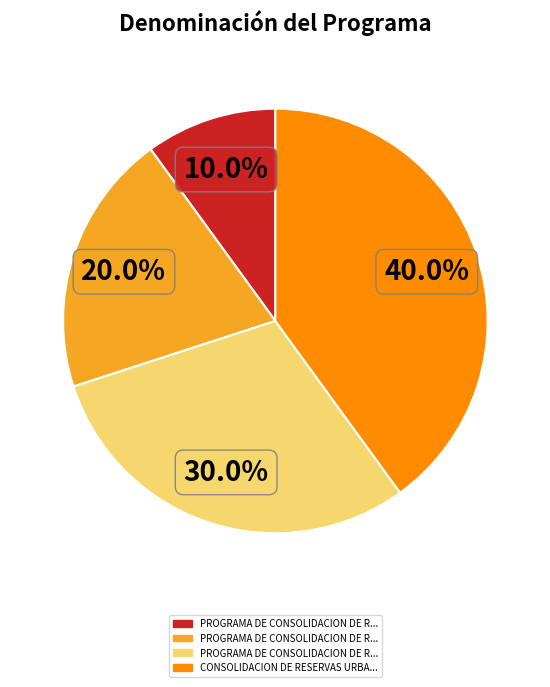

Is there a majority slice in this chart?

No